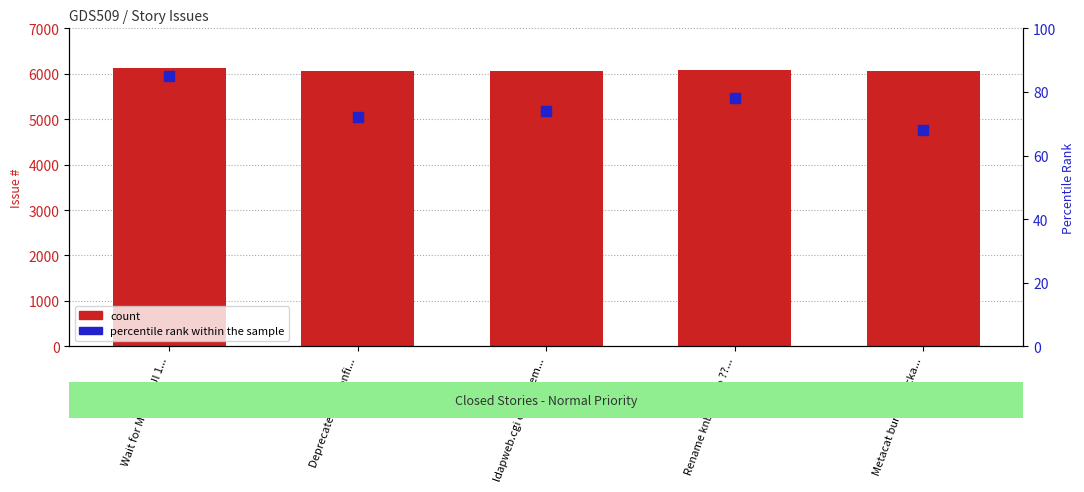

Is the value of percentile rank within the sample at Deprecate skin confi... greater than the value of count at Metacat bundle packa...?

No